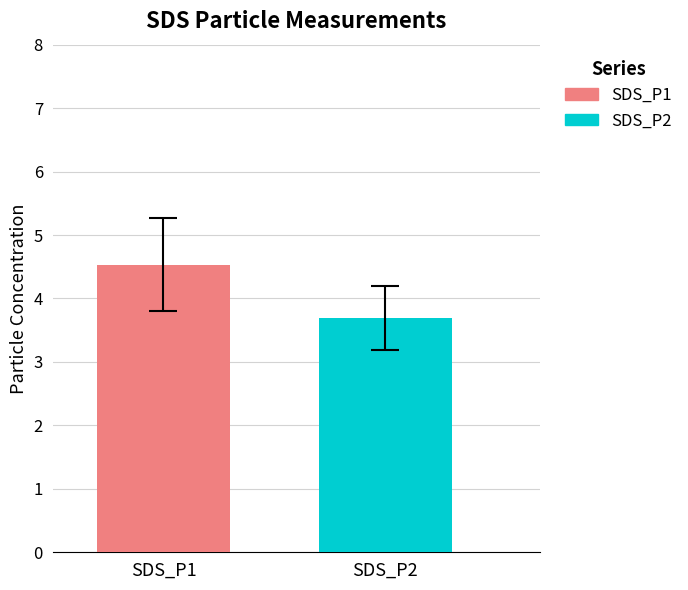

How many bars are there in each group?

2